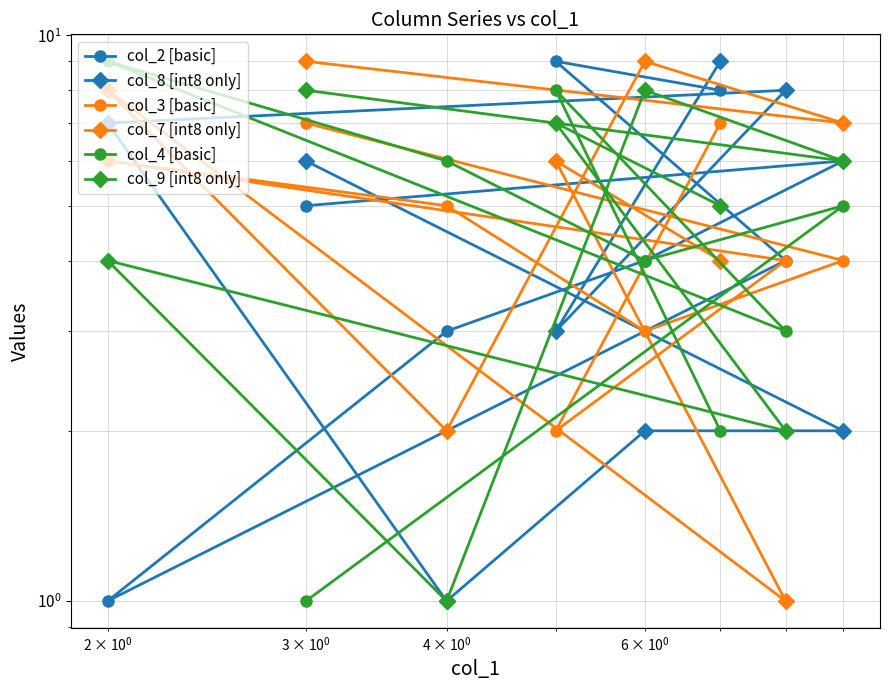

Rank the series at 4 from lowest to highest value.

col_8 [int8 only], col_9 [int8 only], col_7 [int8 only], col_2 [basic], col_3 [basic], col_4 [basic]